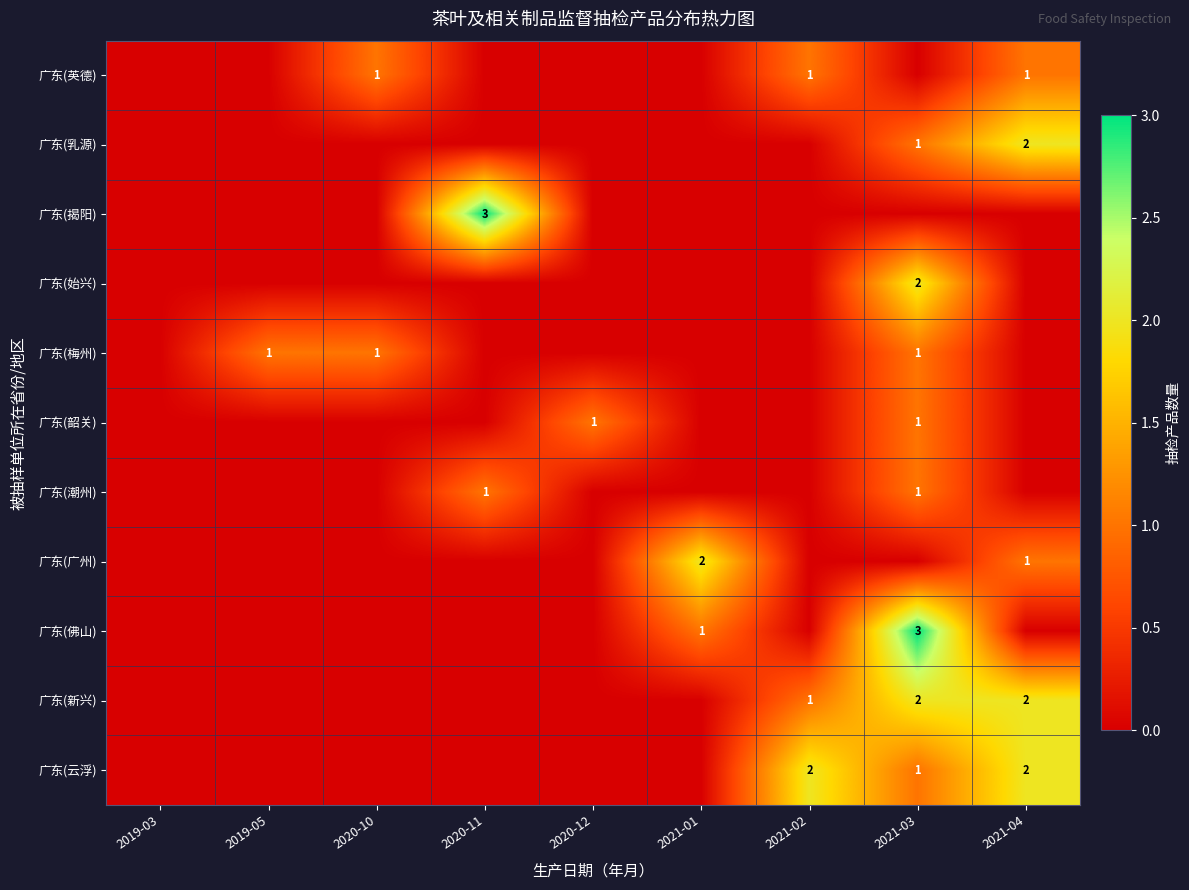

True or false: 广东(潮州) has a value of 1 at 2020-11.

True